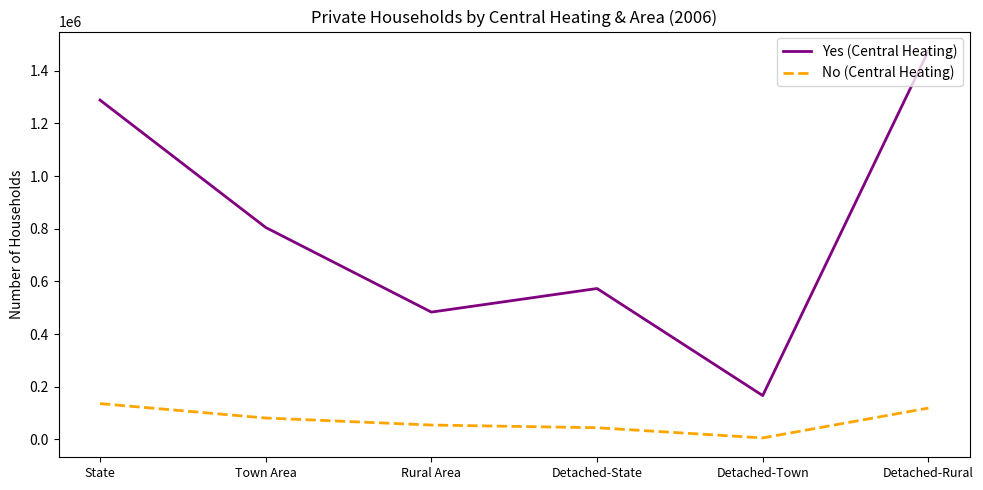

What are all the series names shown in the legend?

Yes (Central Heating), No (Central Heating)